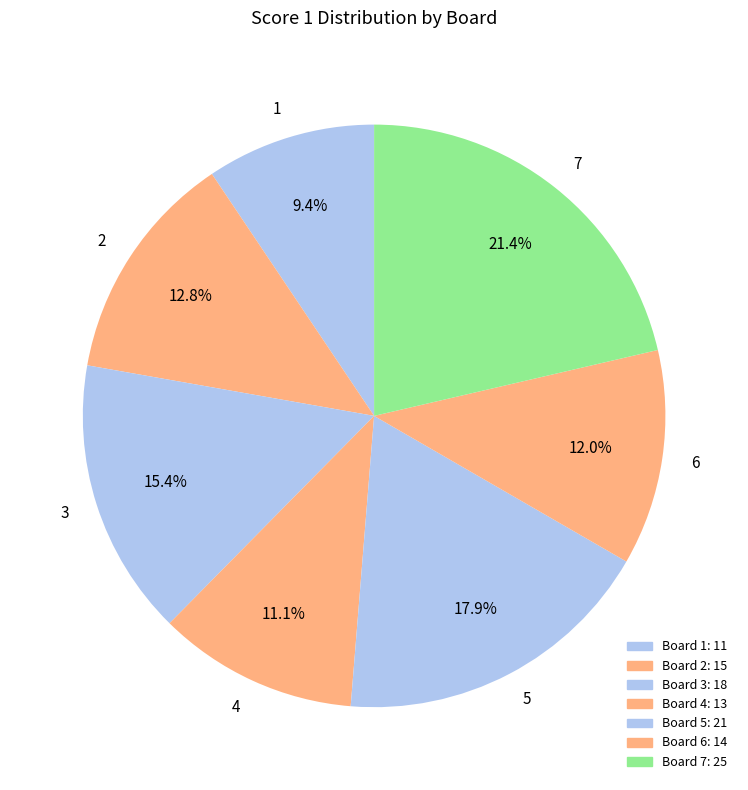

Which slice is the smallest?

1